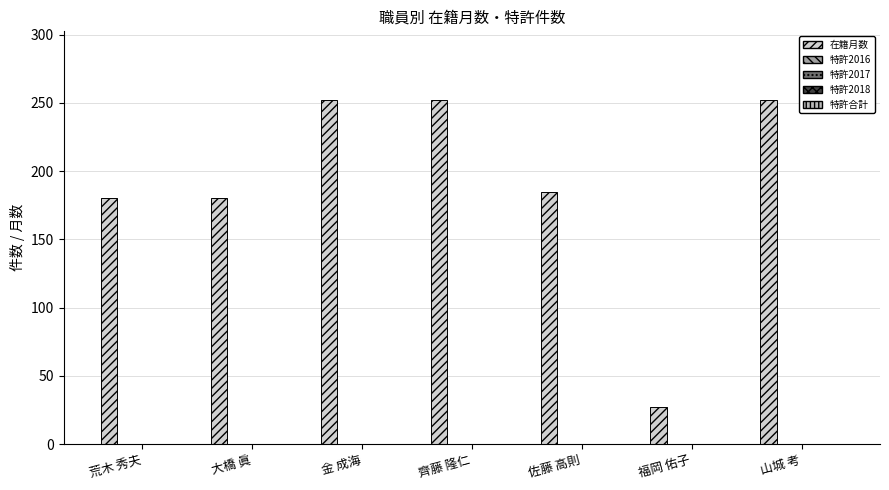

What is the value of the 7th bar from the left?

252